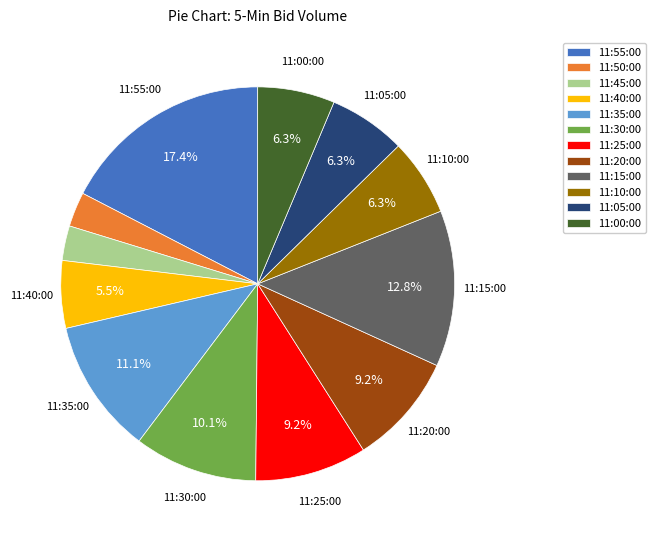

Combined, what portion of the pie is 11:00:00 and 11:20:00?

15.5%